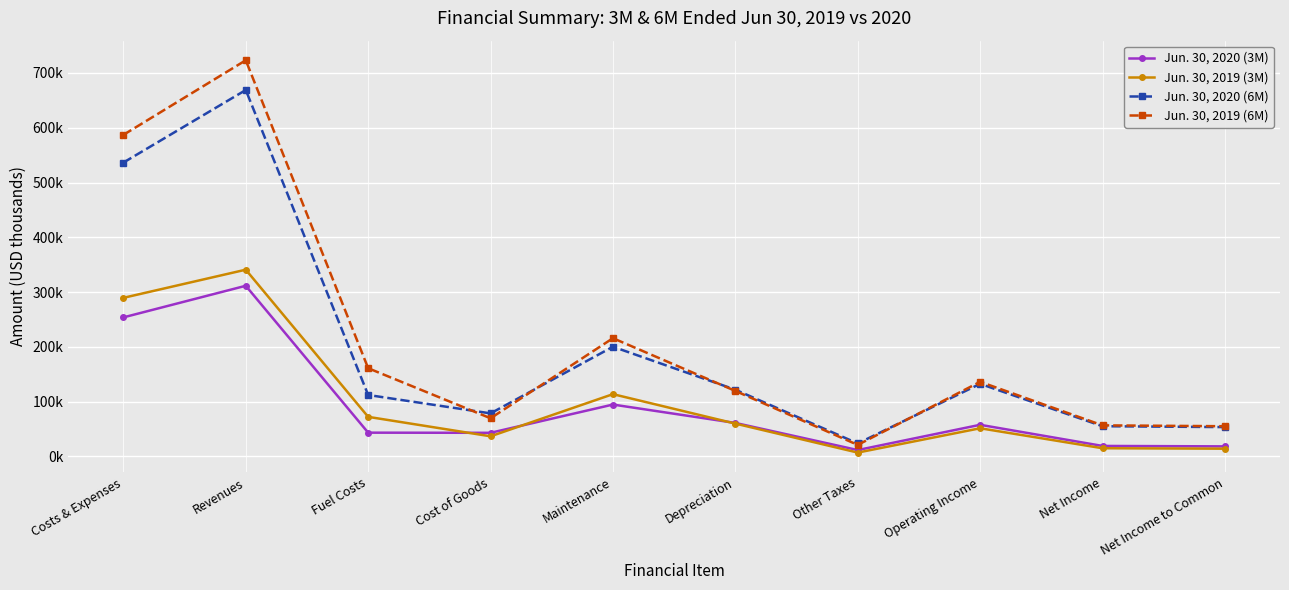

What are all the series names shown in the legend?

Jun. 30, 2020 (3M), Jun. 30, 2019 (3M), Jun. 30, 2020 (6M), Jun. 30, 2019 (6M)